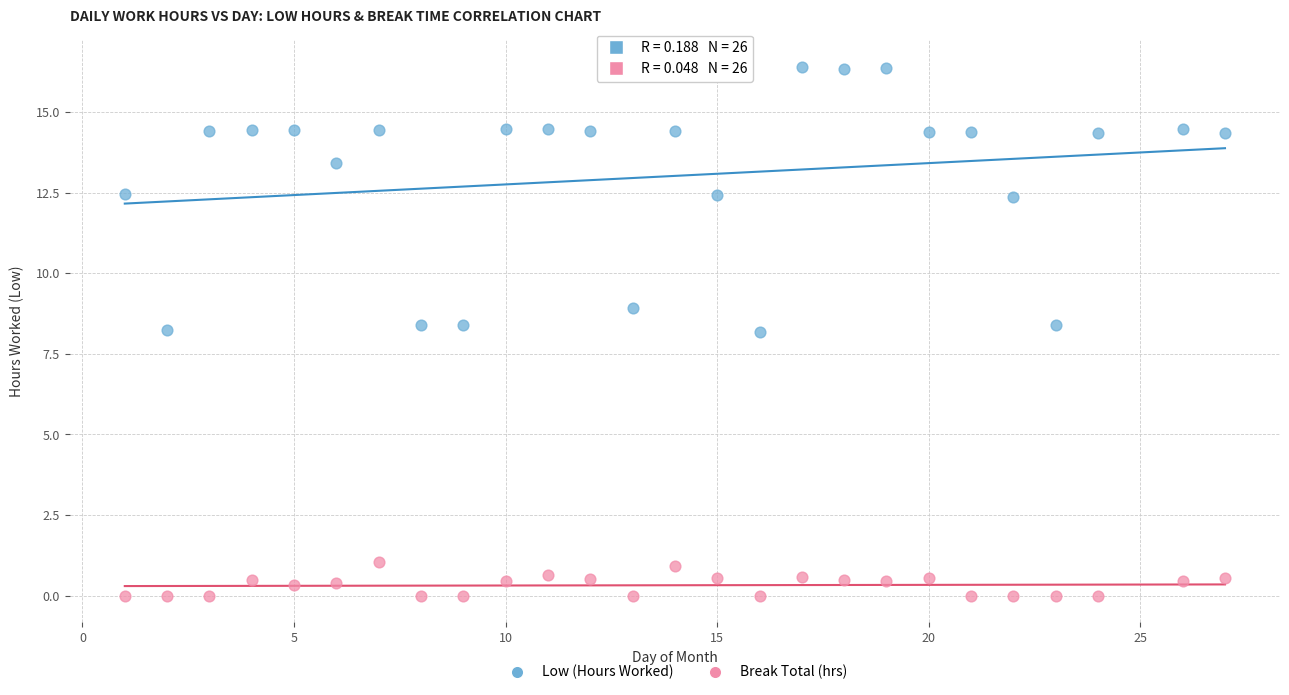

What are all the series names shown in the legend?

Low (Hours Worked), Break Total (hrs)